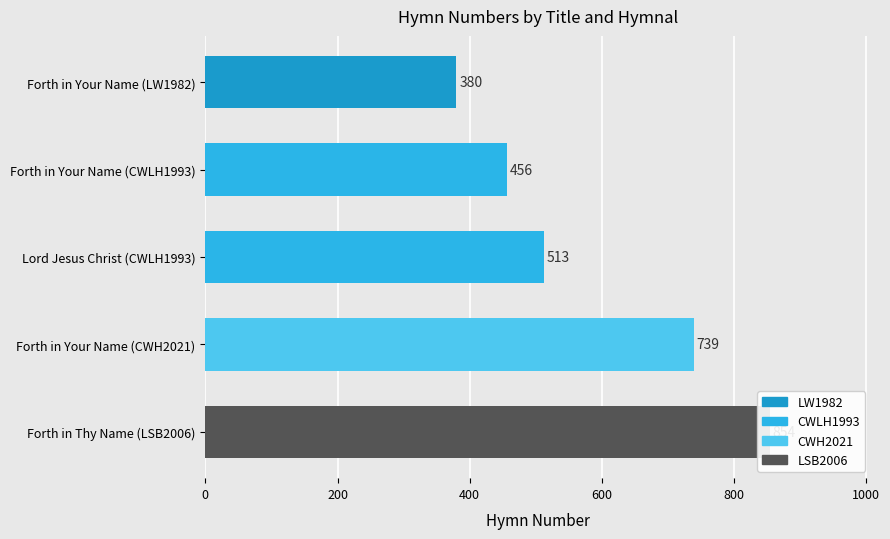

What is the difference between the maximum and minimum values?

474